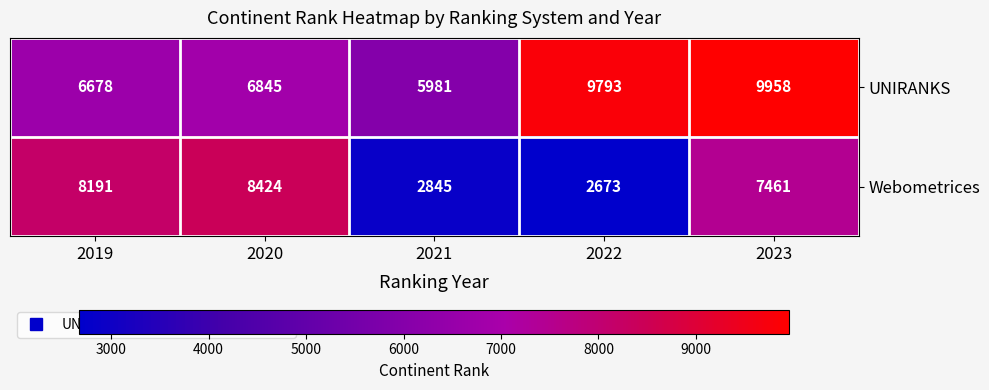

What is the approximate value of Webometrices at 2022?

2673